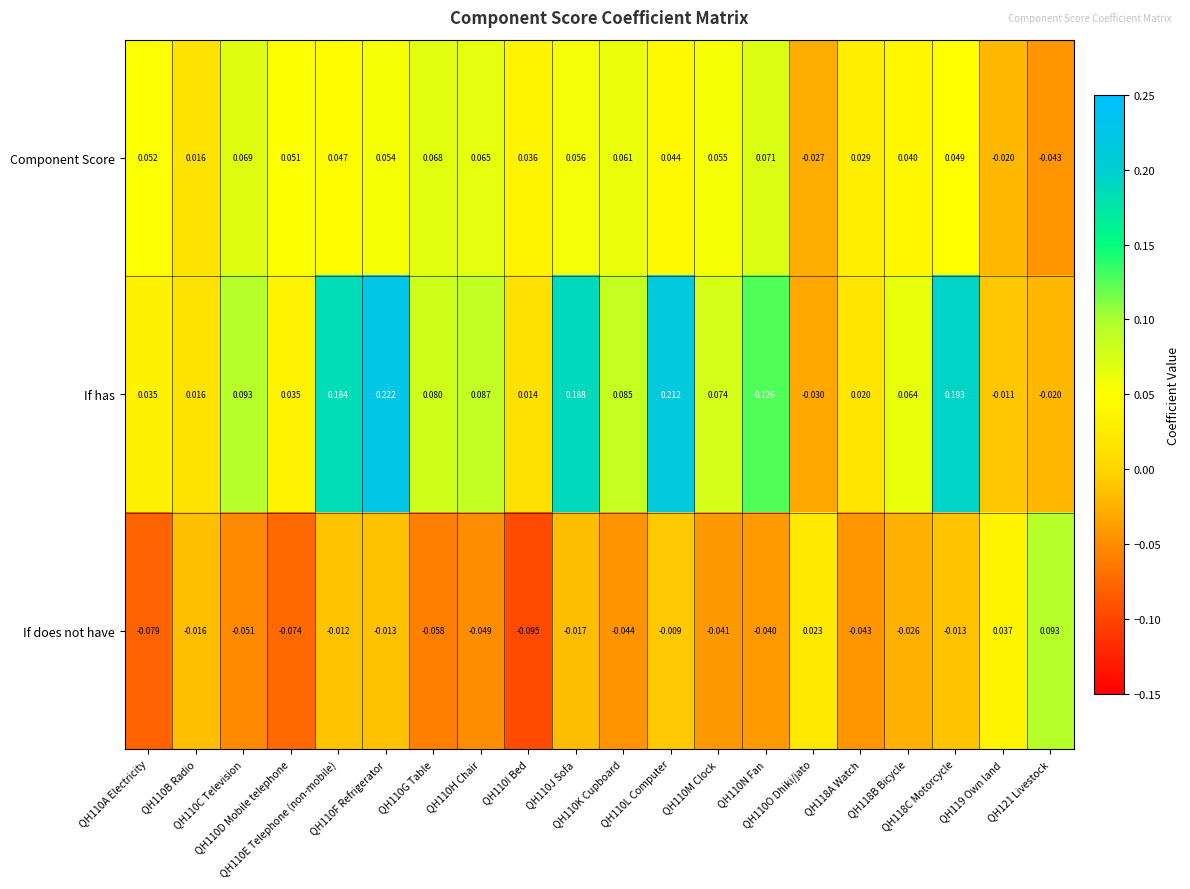

Which series has the largest total across all categories?

If has